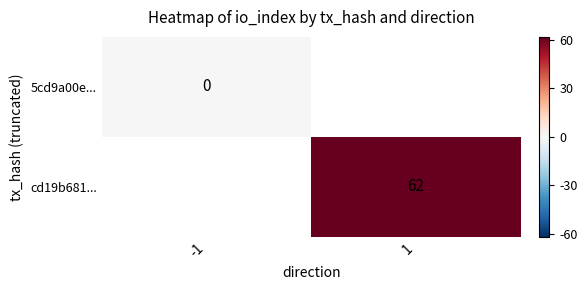

The cd19b681... series shows 106 at 1. True or false?

False